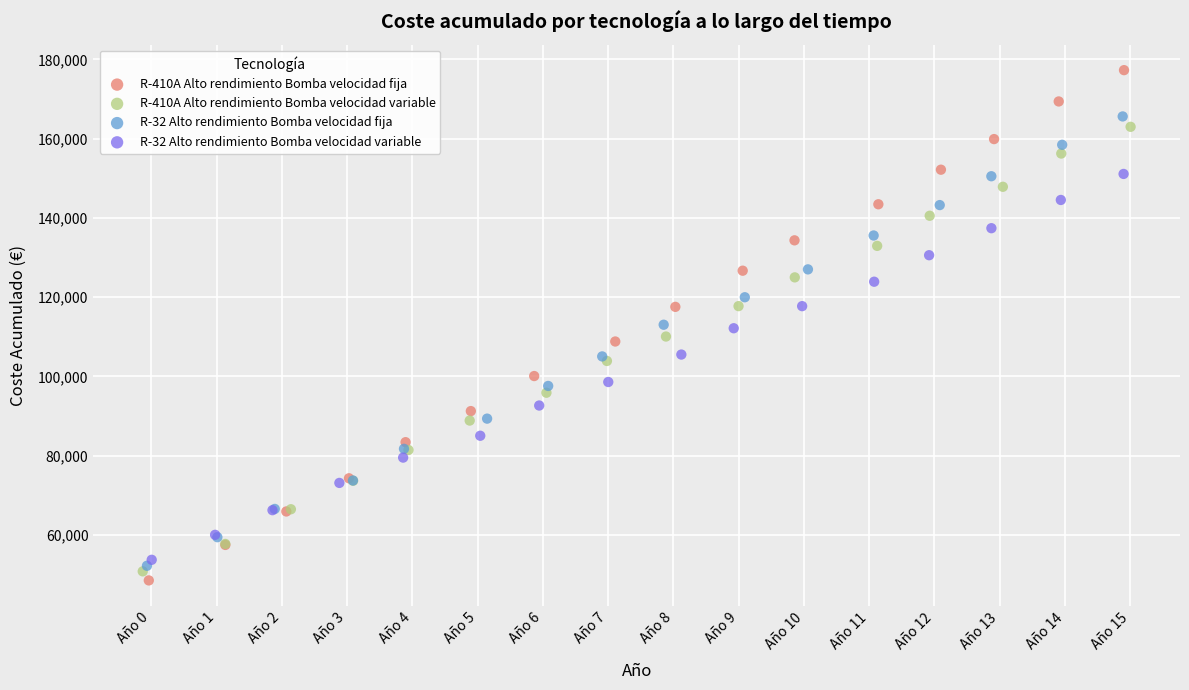

Which series reaches the maximum Y coordinate?

R-410A Alto rendimiento Bomba velocidad fija